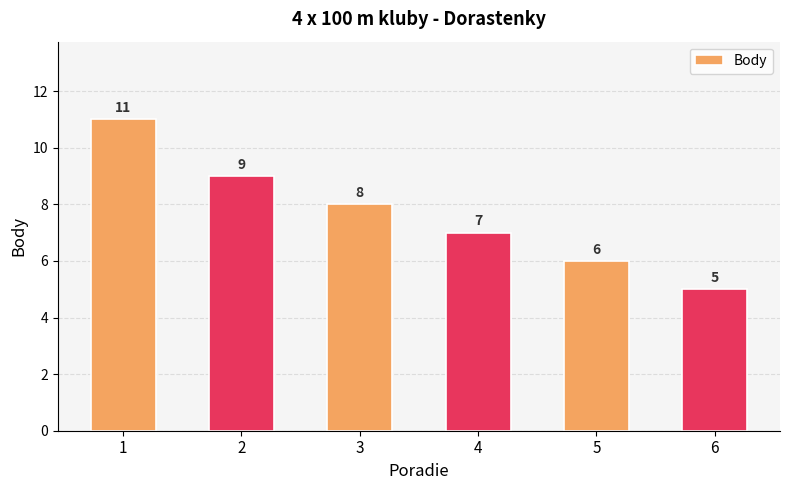

The chart shows a value of 6 at 5. True or false?

True